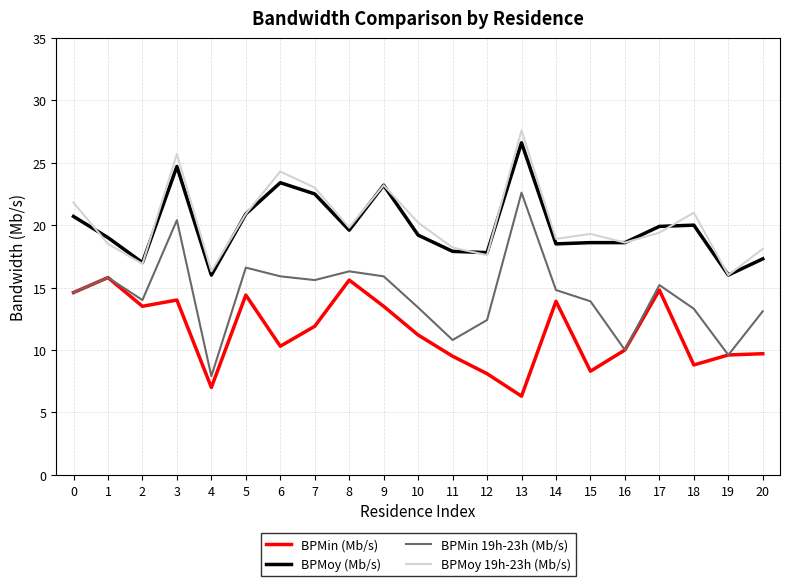

Which series has the widest spread of values?

BPMin 19h-23h (Mb/s)